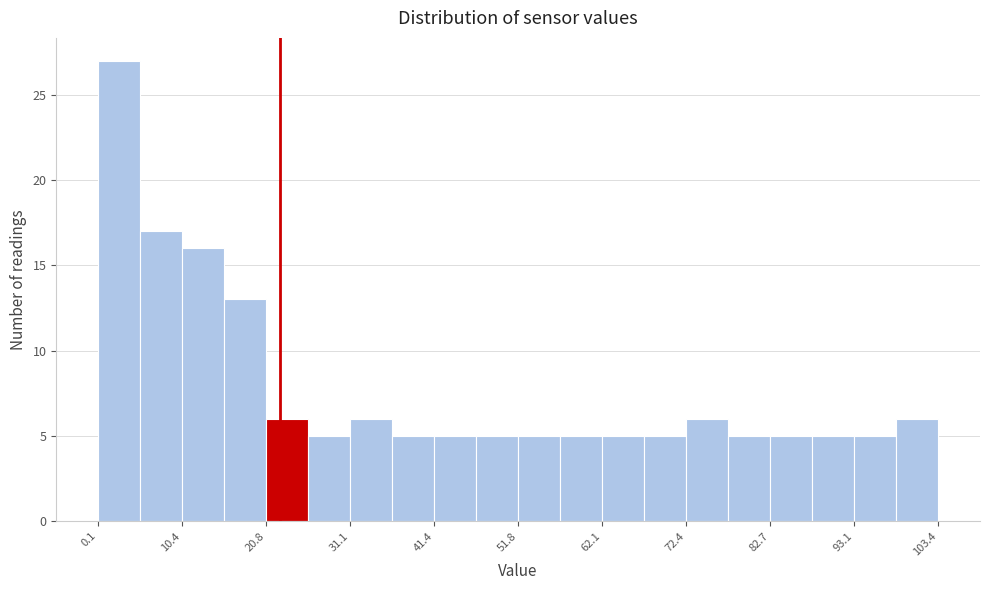

Around what value on the x-axis is the tallest bar? Give the approximate position of its centre, as read against the axis.

2